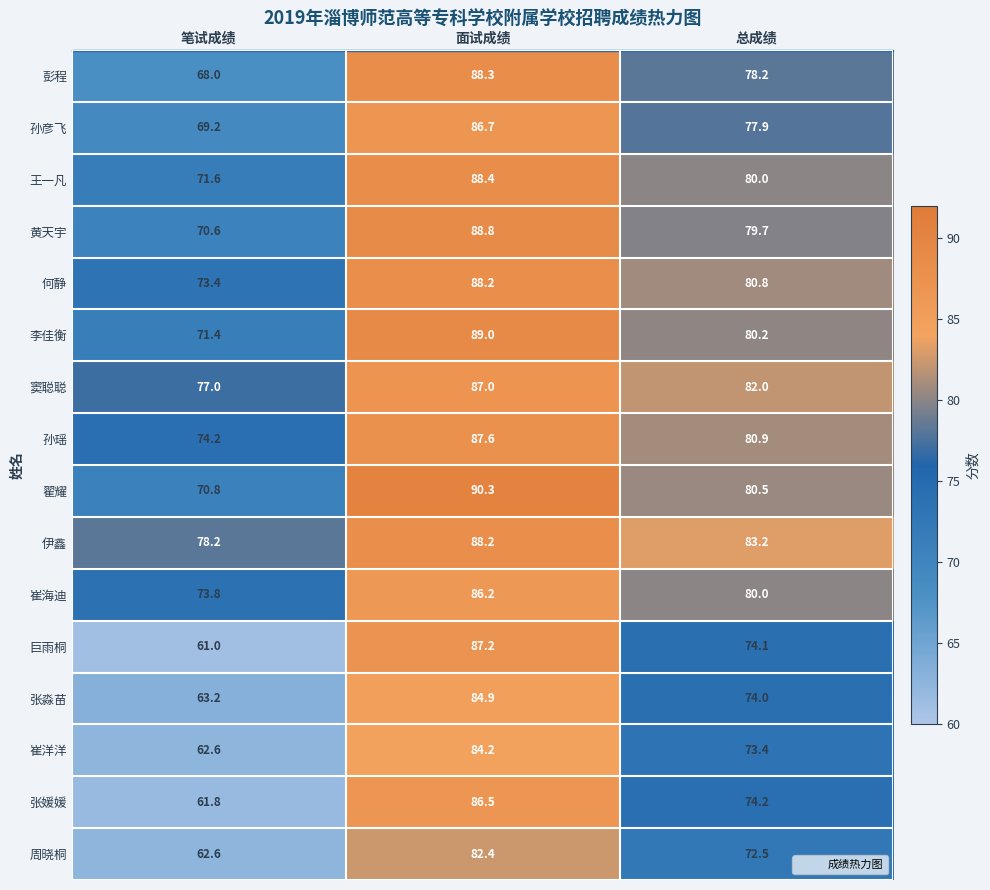

Which label corresponds to the smallest value in the chart?

笔试成绩